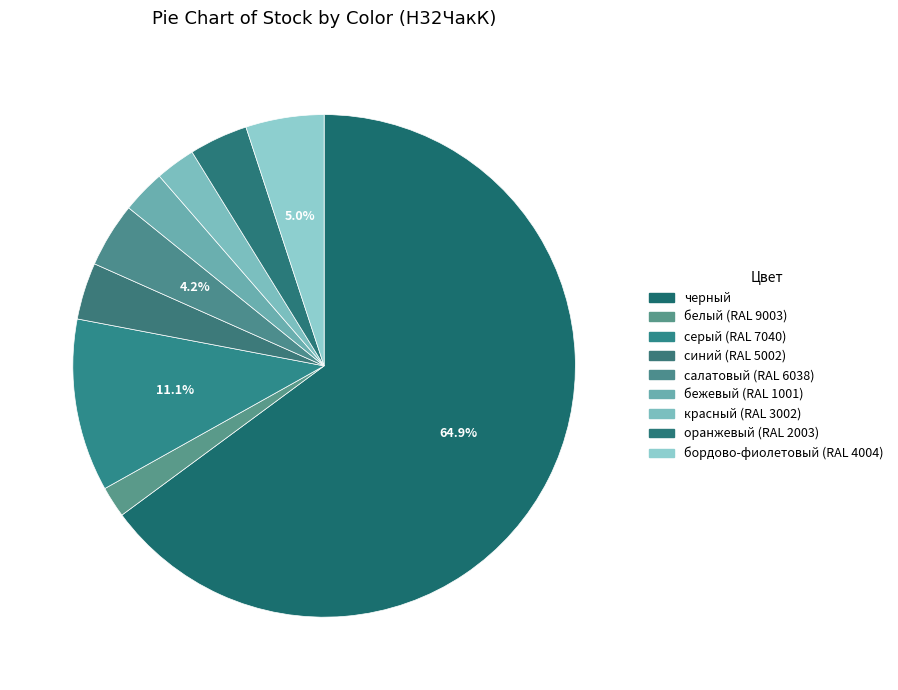

To the nearest percent, what is the difference between the largest and smallest slice percentages?

63%